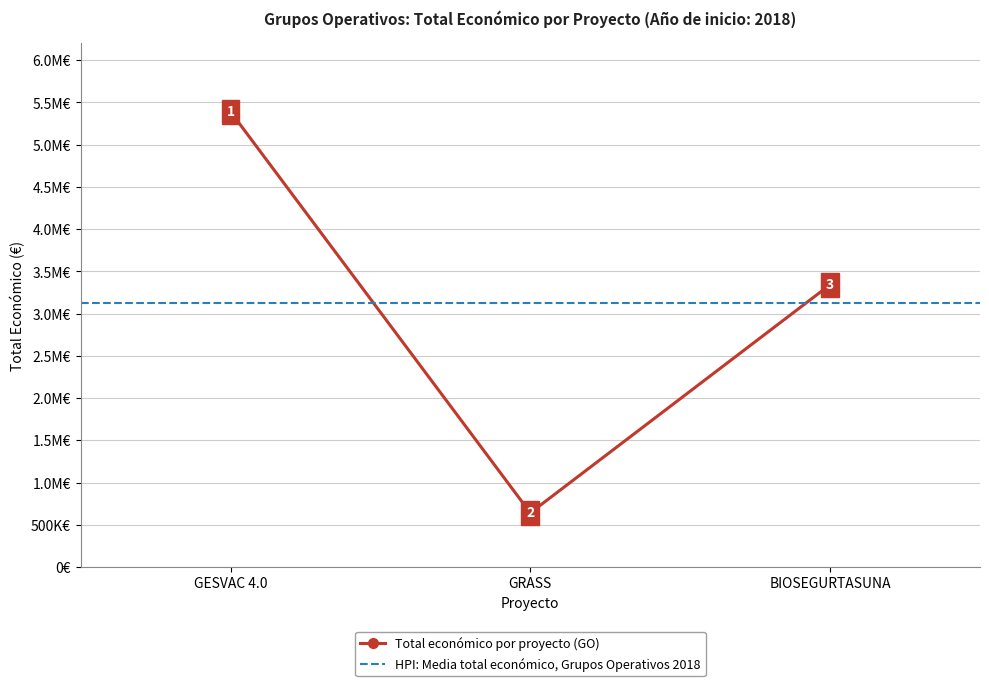

Does the chart display data point markers on the line(s)?

Yes